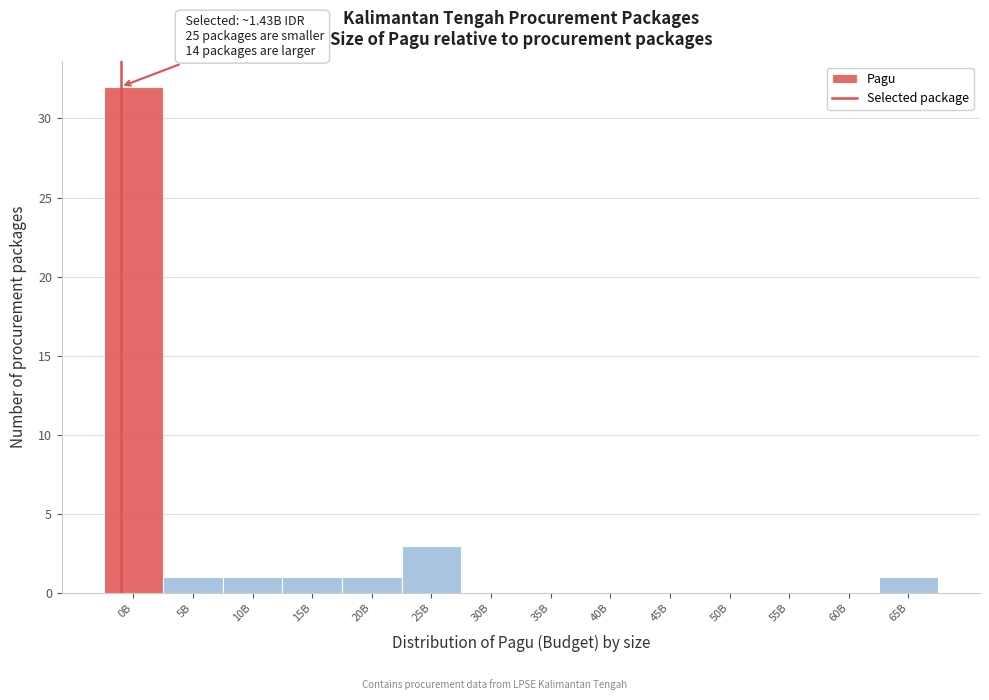

Reading left to right, what are all the values shown in this chart?

0B=32	5B=1	10B=1	15B=1	20B=1	25B=3	30B=0	35B=0	40B=0	45B=0	50B=0	55B=0	60B=0	65B=1